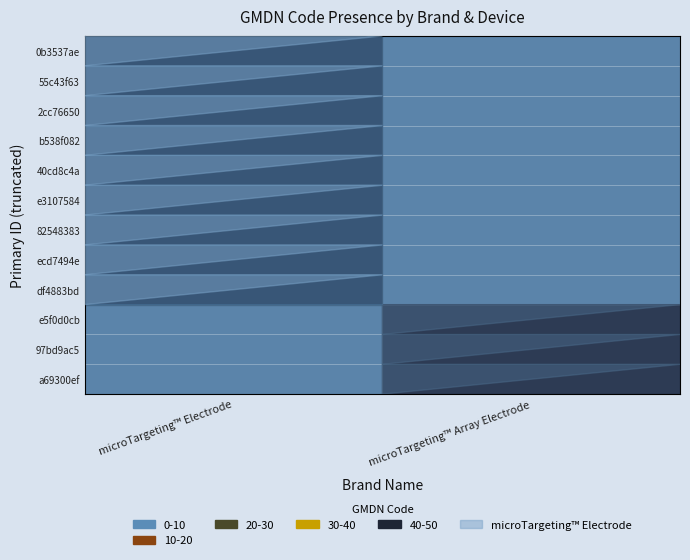

Which label corresponds to the smallest value in the chart?

microTargeting™ Array Electrode